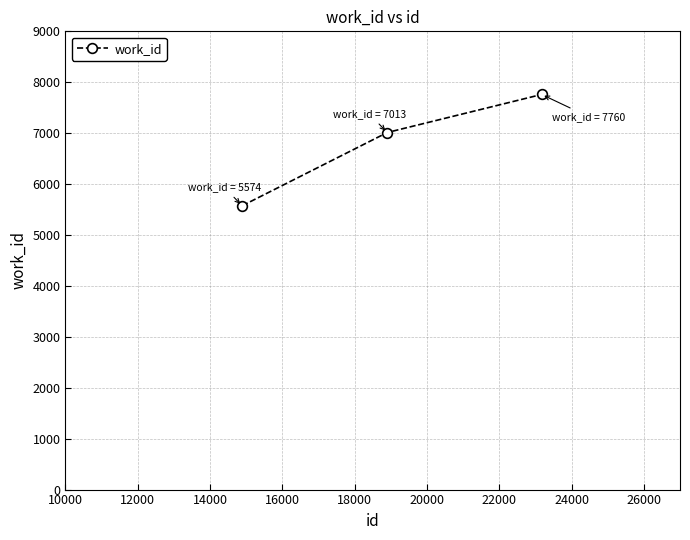

What is the difference between the maximum and minimum values?

2186